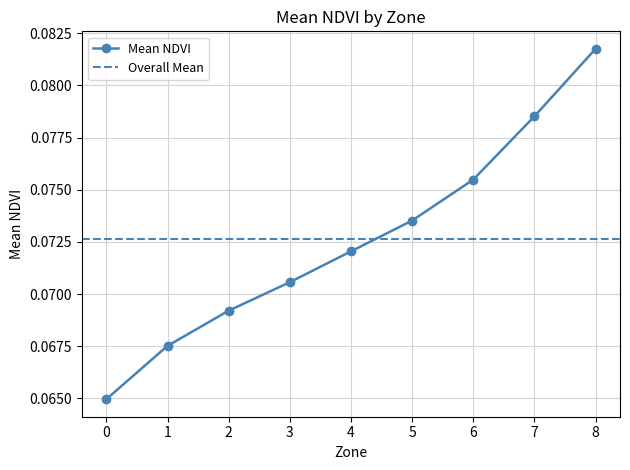

Which has a higher value, 5 or 0?

5